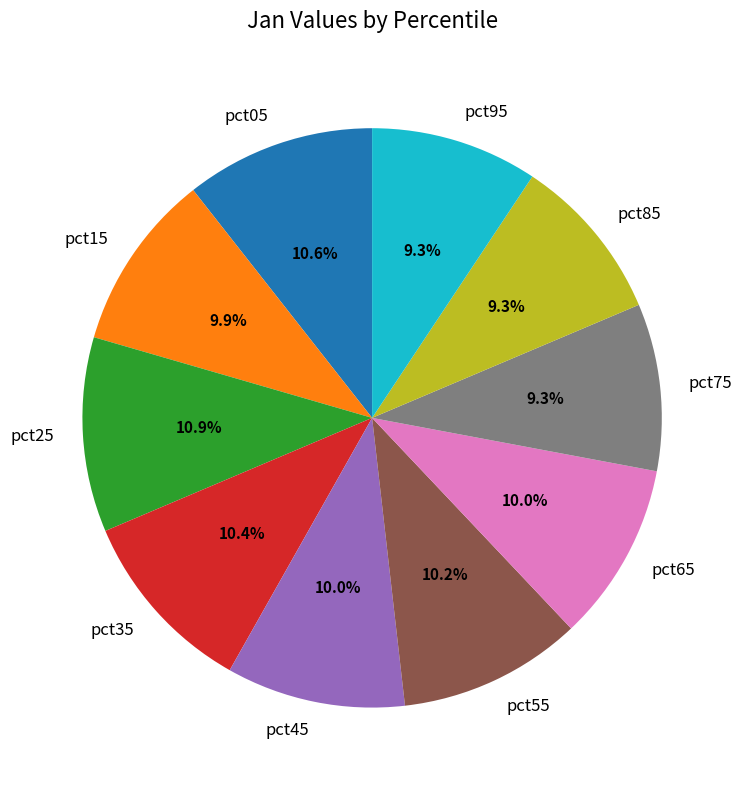

Is pct65 the majority of the pie?

No